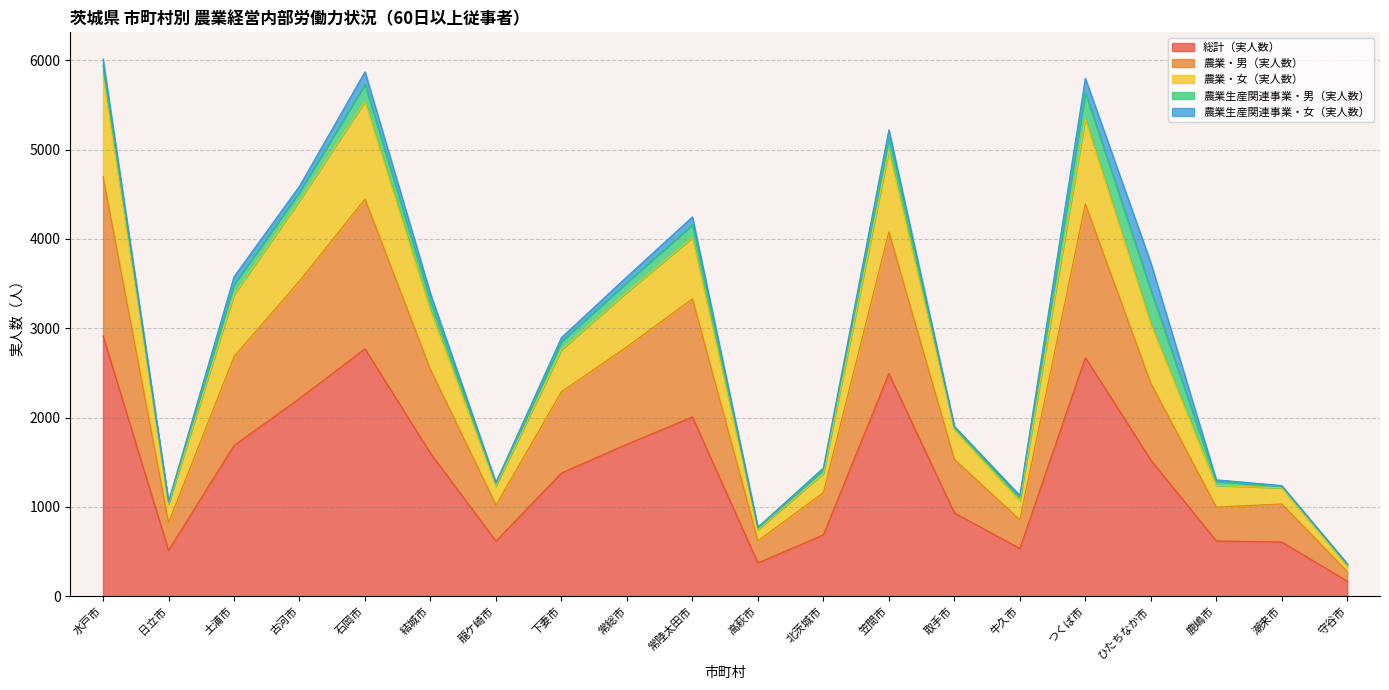

What is the average value of the 総計（実人数） series?

1401